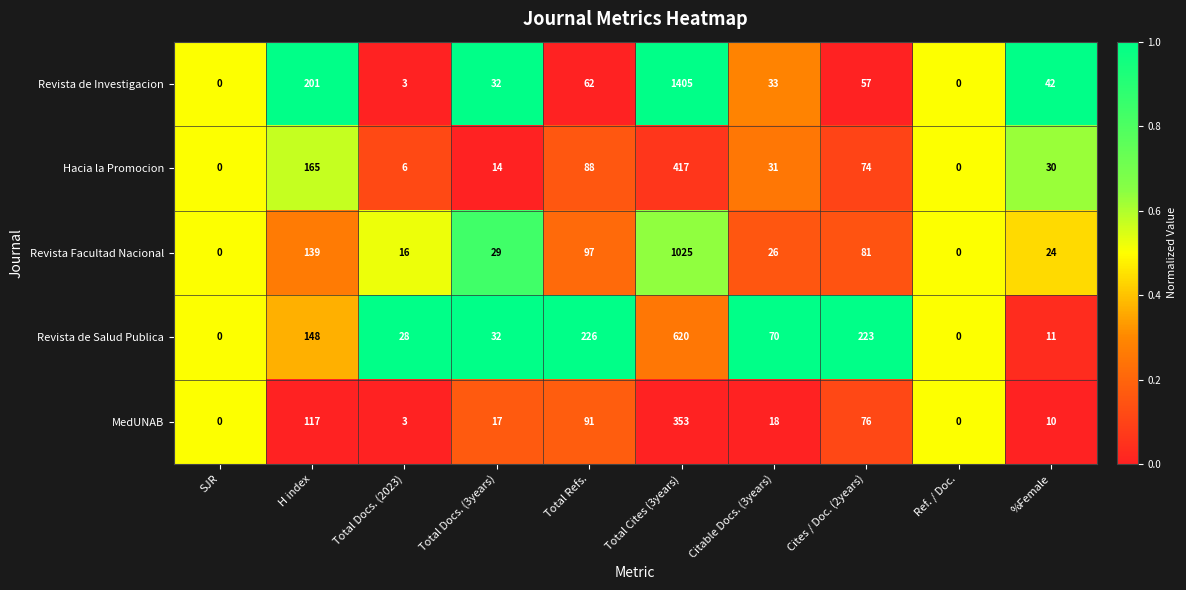

Which series changed the most between Total Docs. (2023) and %Female?

Revista de Investigacion